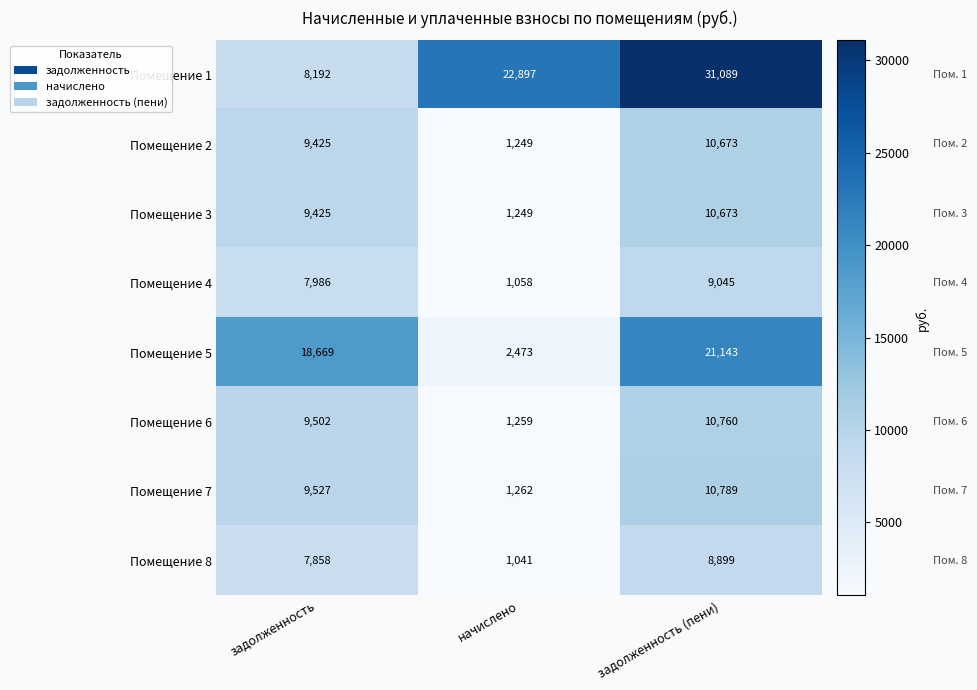

Count the Помещение 1 values in the range 8192 to 31089.

3